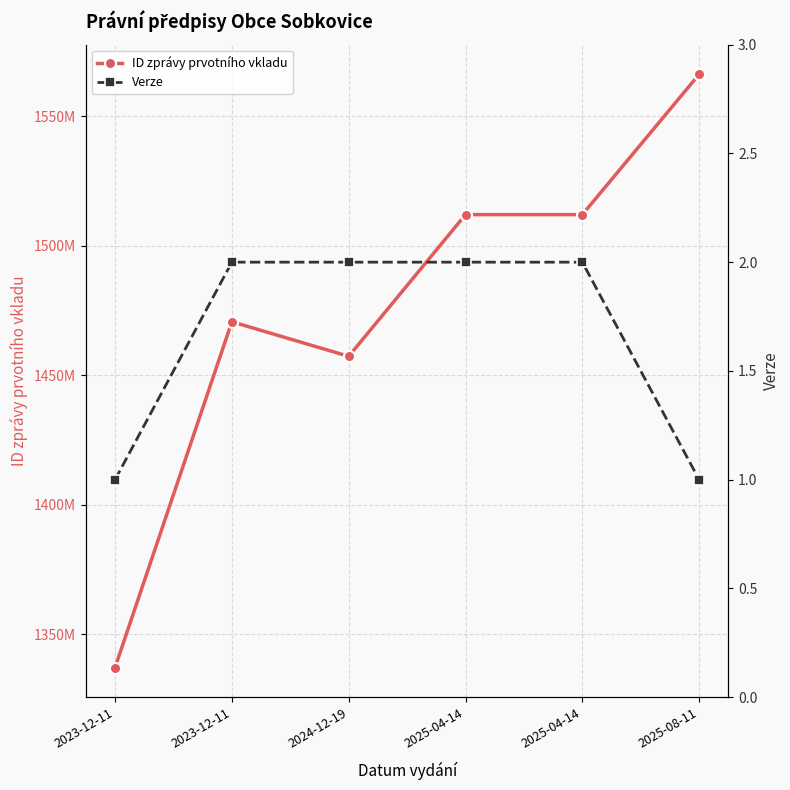

Reading left to right, what are all the values shown in this chart?

ID zprávy prvotního vkladu: 1337096810	1470637837	1457292308	1512011810	1512012226	1566207184
Verze: 1	2	2	2	2	1